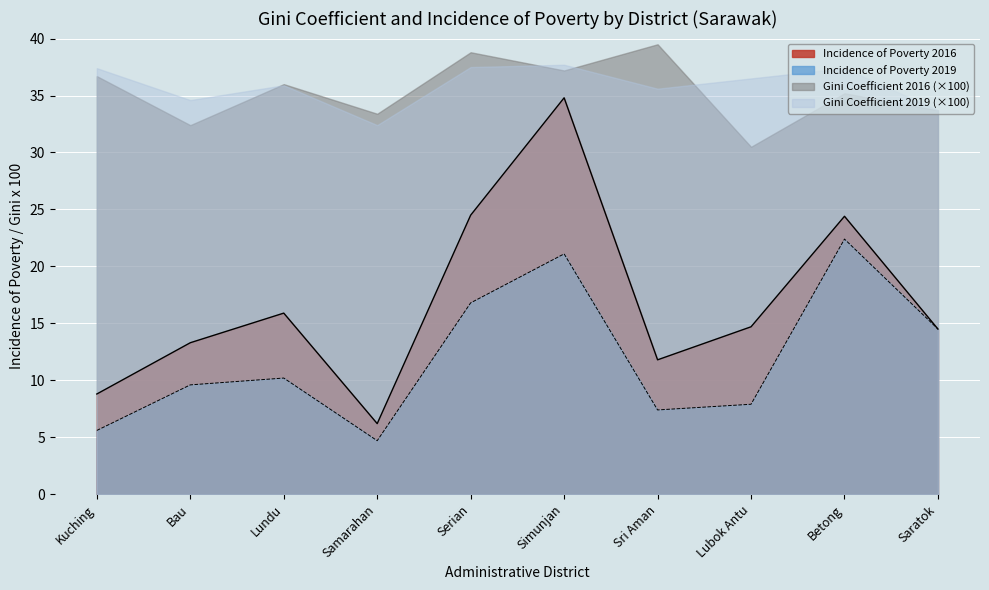

True or false: Incidence of Poverty 2016 and Incidence of Poverty 2019 intersect in this chart.

False